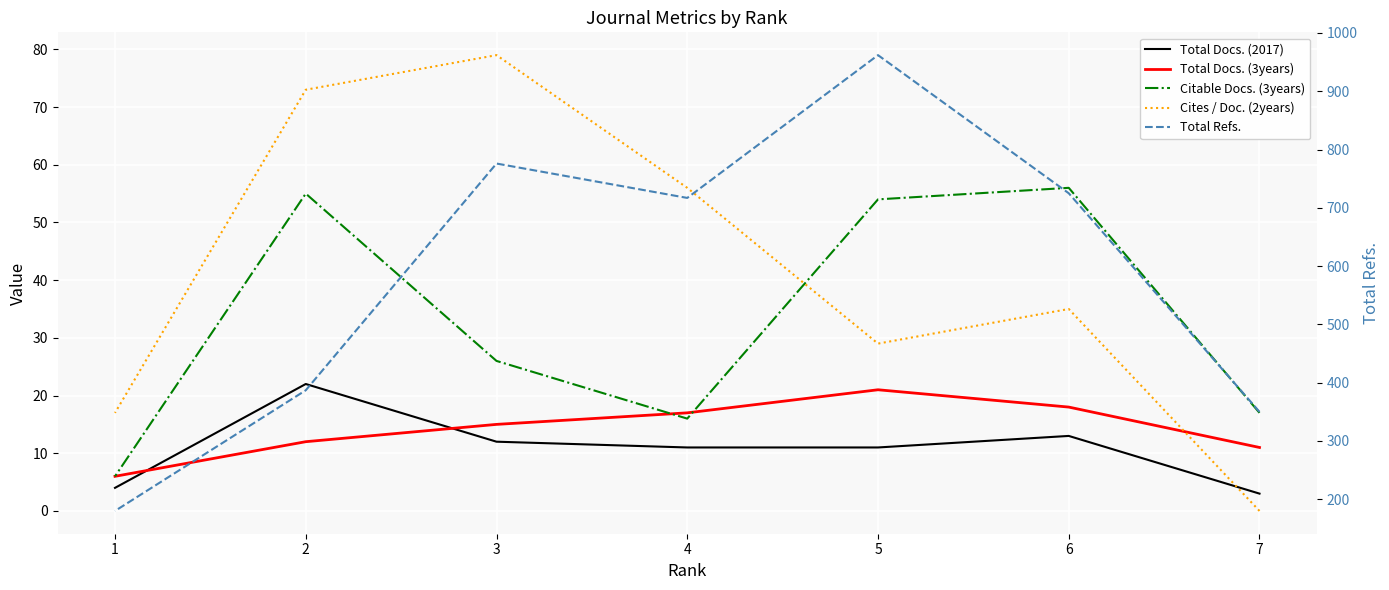

At which label does Total Refs. reach its peak?

5